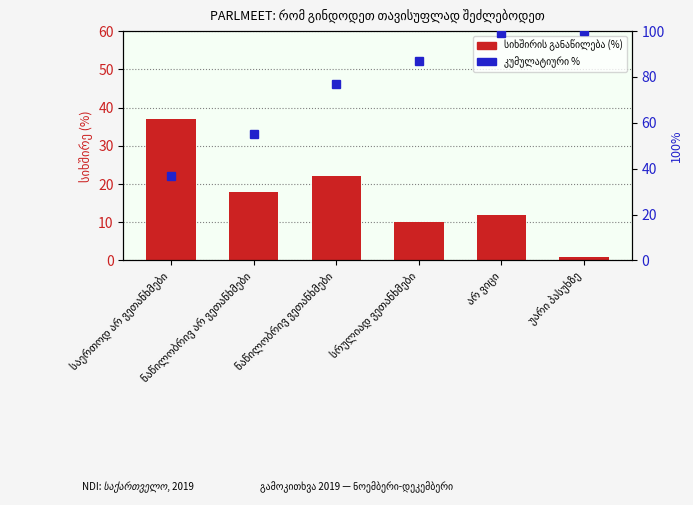

Which has a higher value, სრულიად ვეთანხმები or ნაწილობრივ ვეთანხმები?

ნაწილობრივ ვეთანხმები